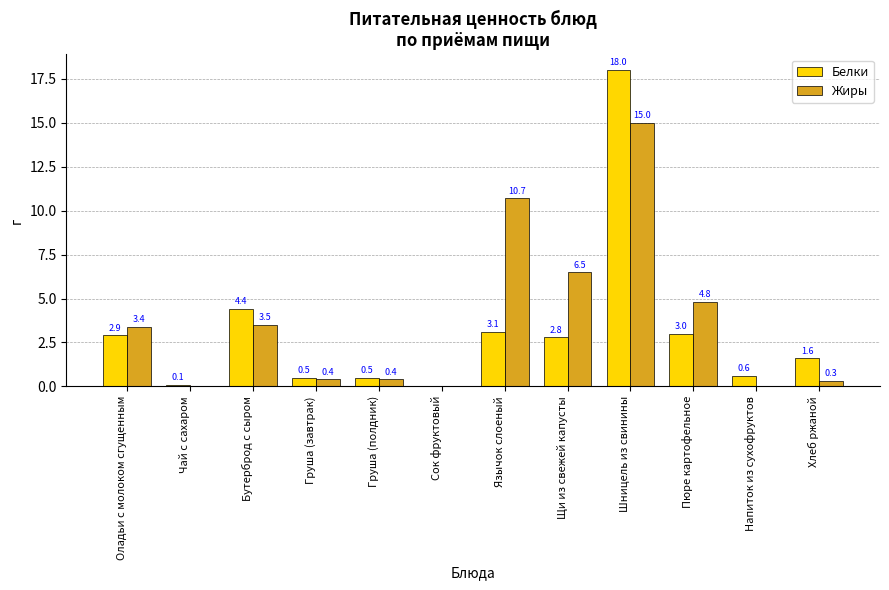

Is the value of Белки at Бутерброд с сыром greater than the value of Жиры at Хлеб ржаной?

Yes